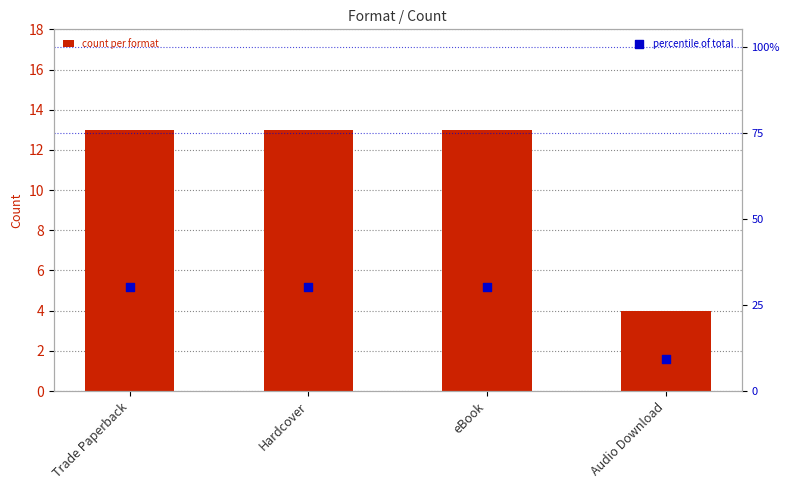

Which series has the largest total across all categories?

percentile of total